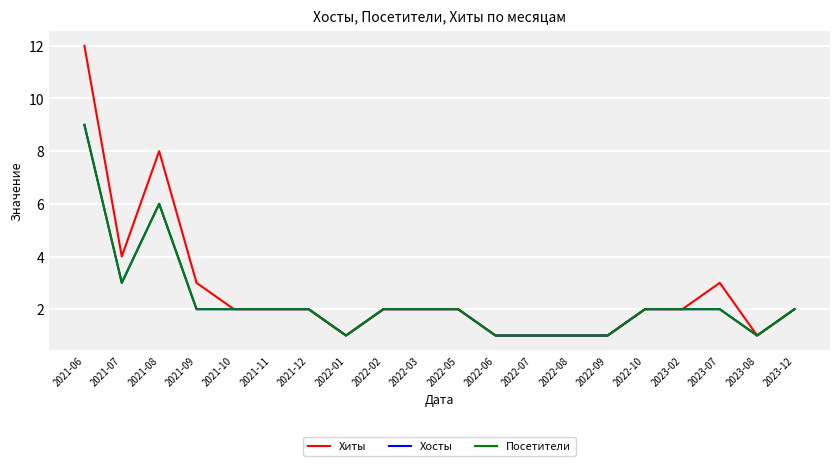

What is the label of the 13th point from the left?

2022-07